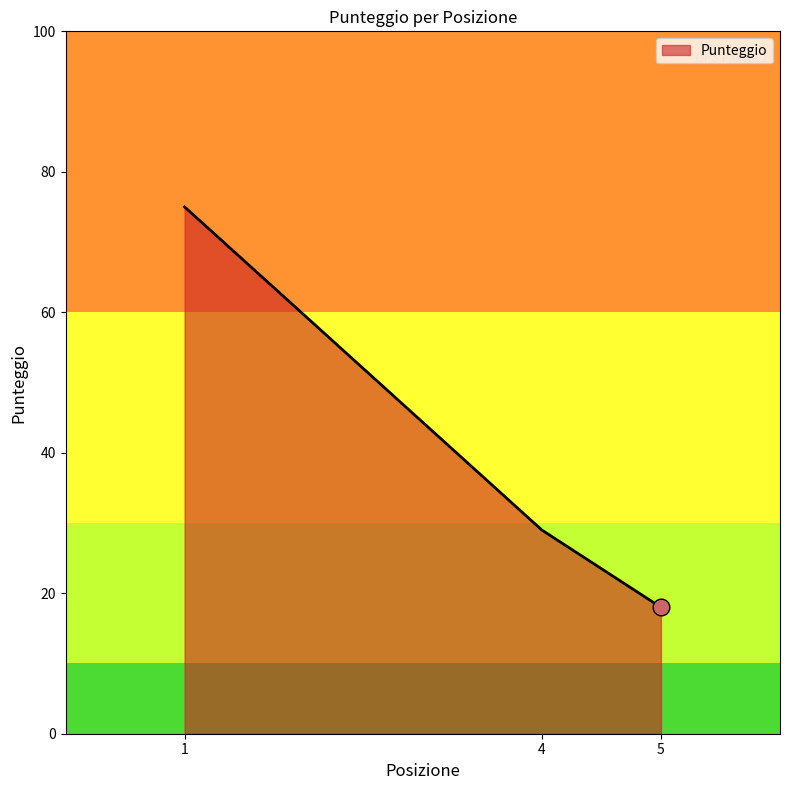

Is it true that the value at 1 is 75?

True